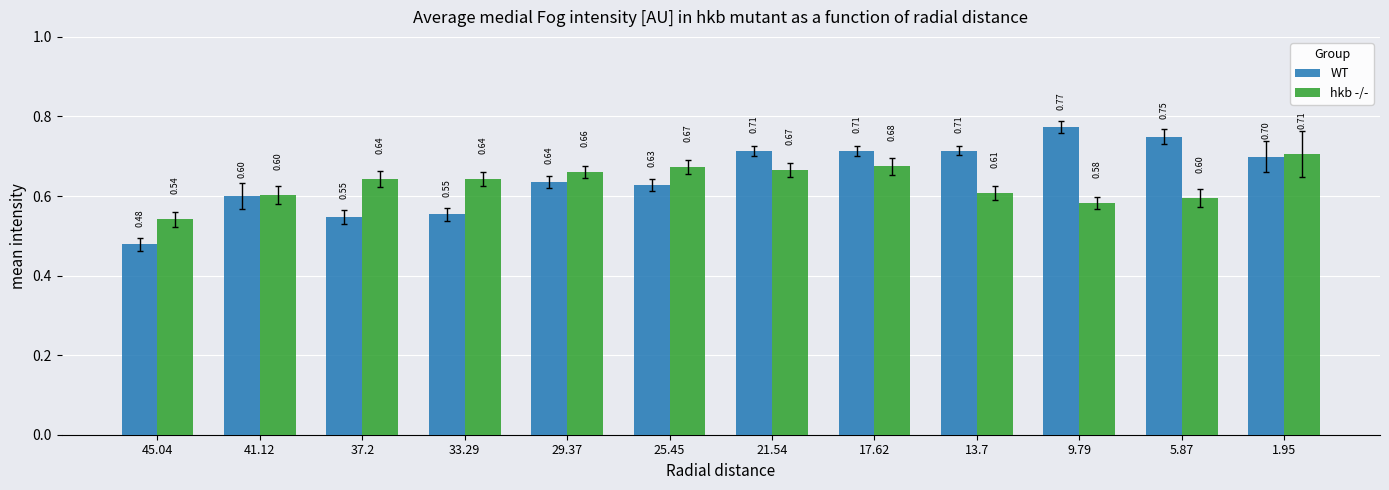

What is the average value of the WT series?

0.7